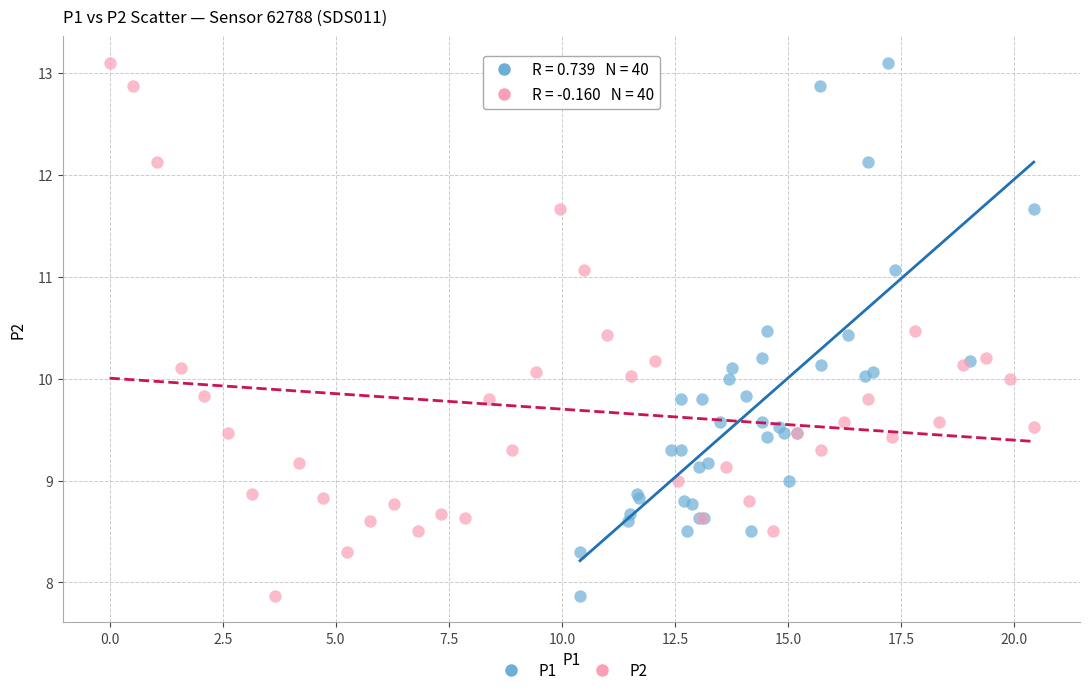

What are all the series names shown in the legend?

P1, P2